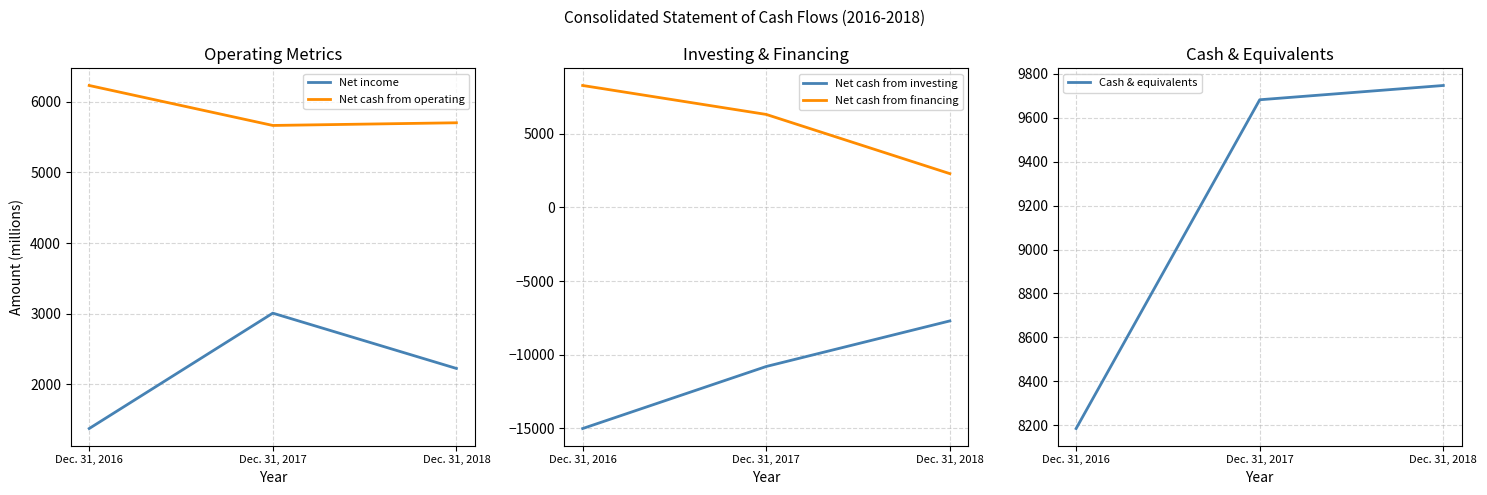

Which category has the lowest value across all series?

Dec. 31, 2016